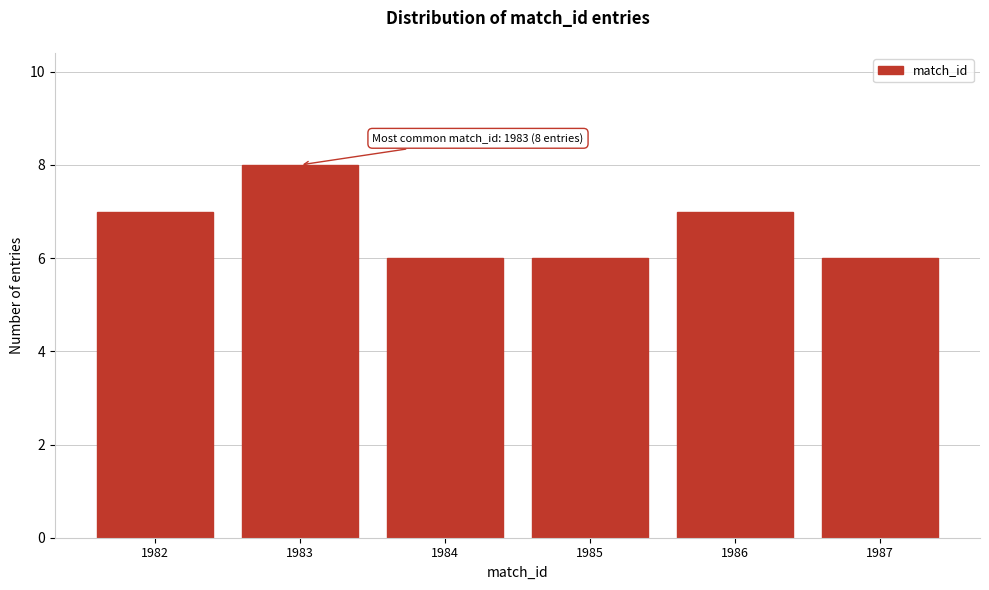

Reading left to right, what are all the values shown in this chart?

1982=7	1983=8	1984=6	1985=6	1986=7	1987=6